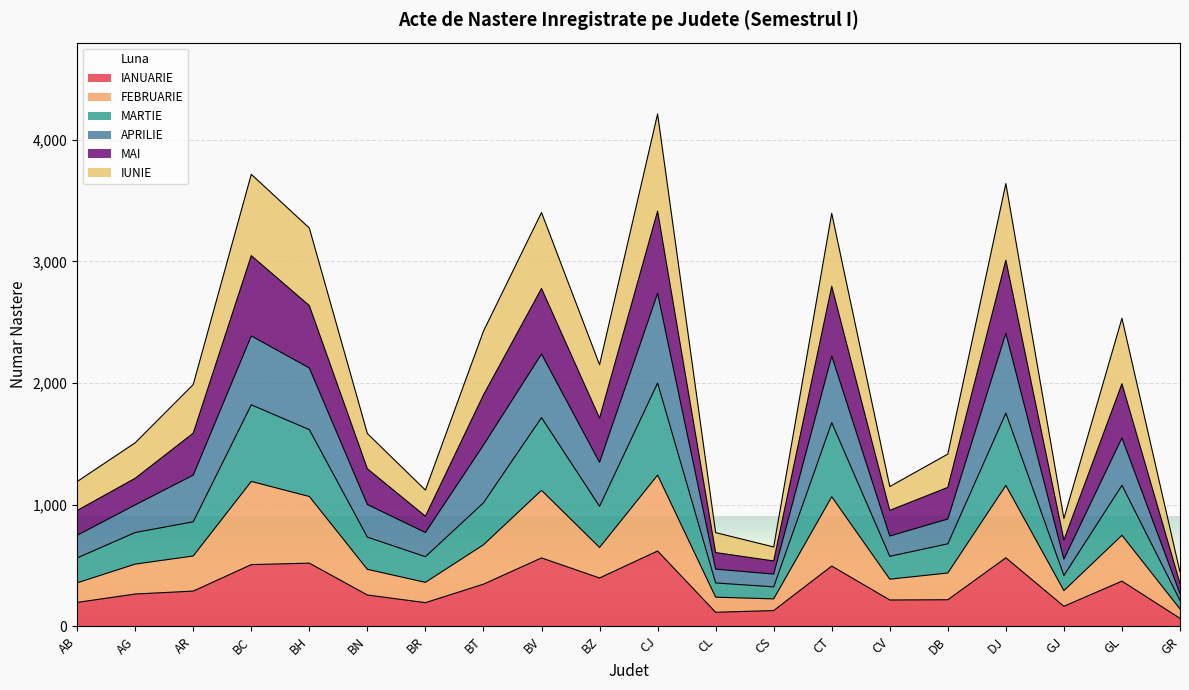

How many lines are shown in the chart?

6